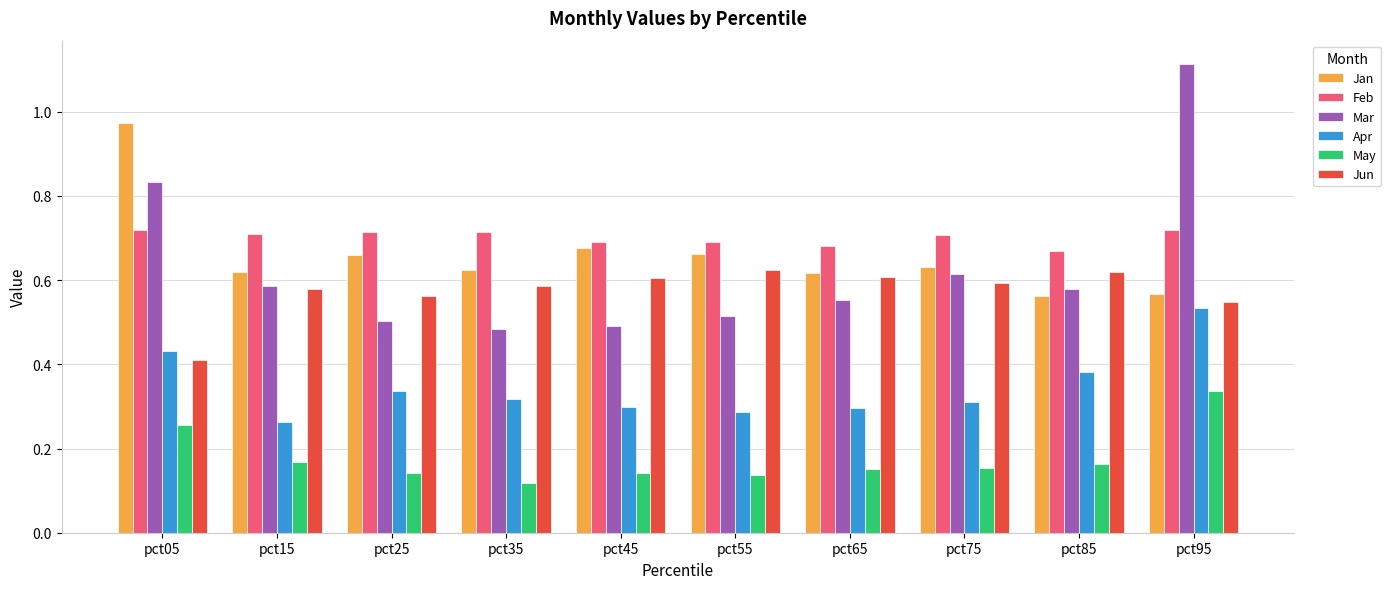

Count the May values in the range 0 to 1.

10